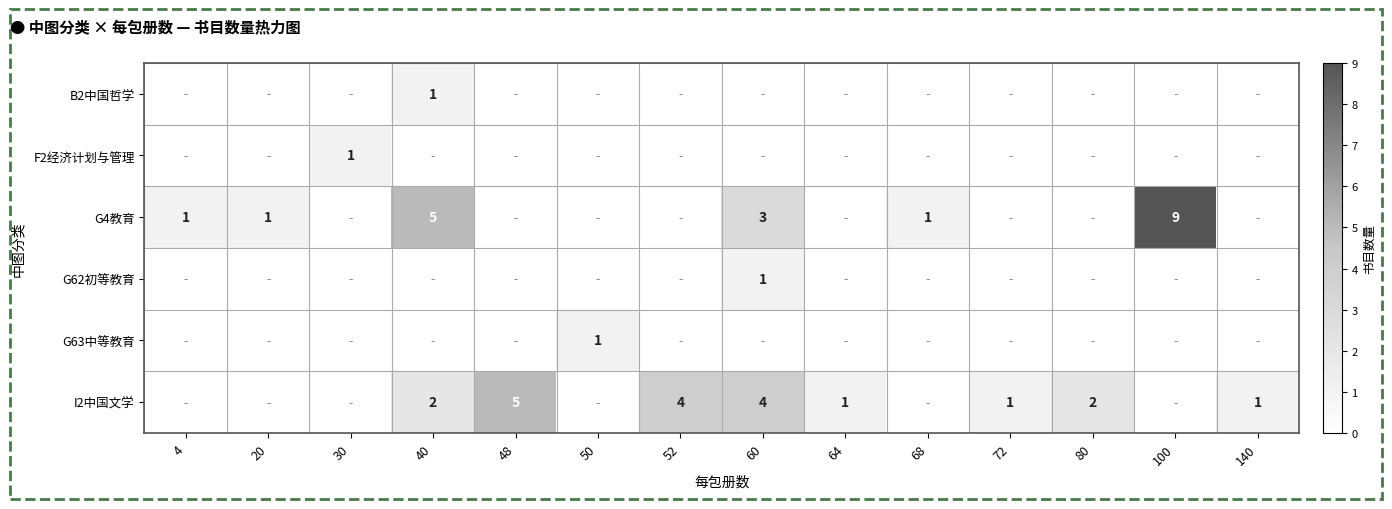

The value of I2中国文学 at 48 is 5. True or false?

True